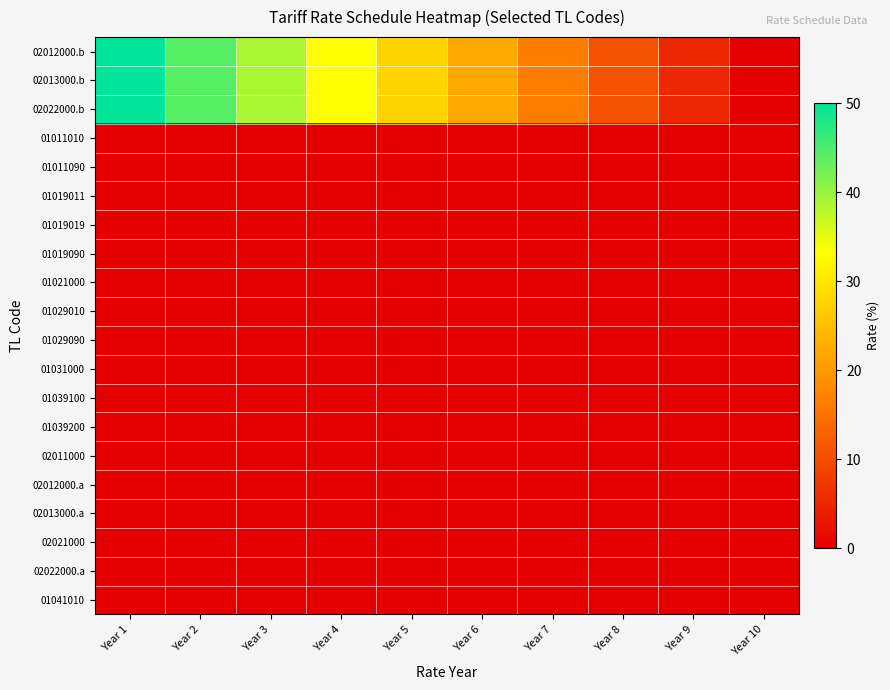

How many distinct data groups are displayed?

20